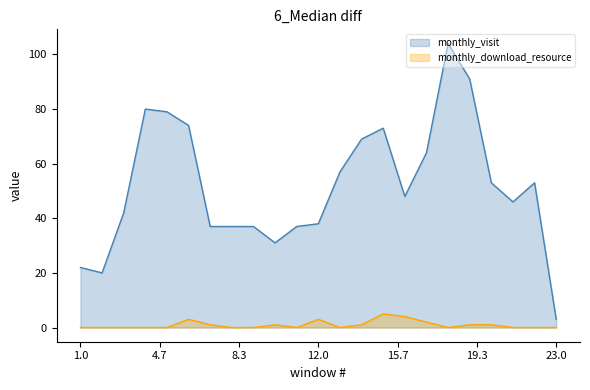

Which series has the widest spread of values?

monthly_visit